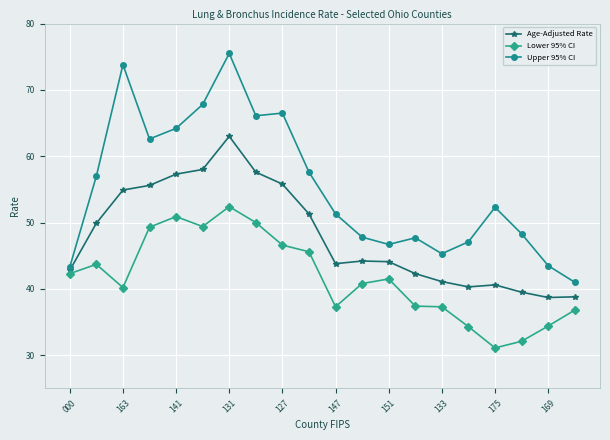

Which series has the largest total across all categories?

Upper 95% CI